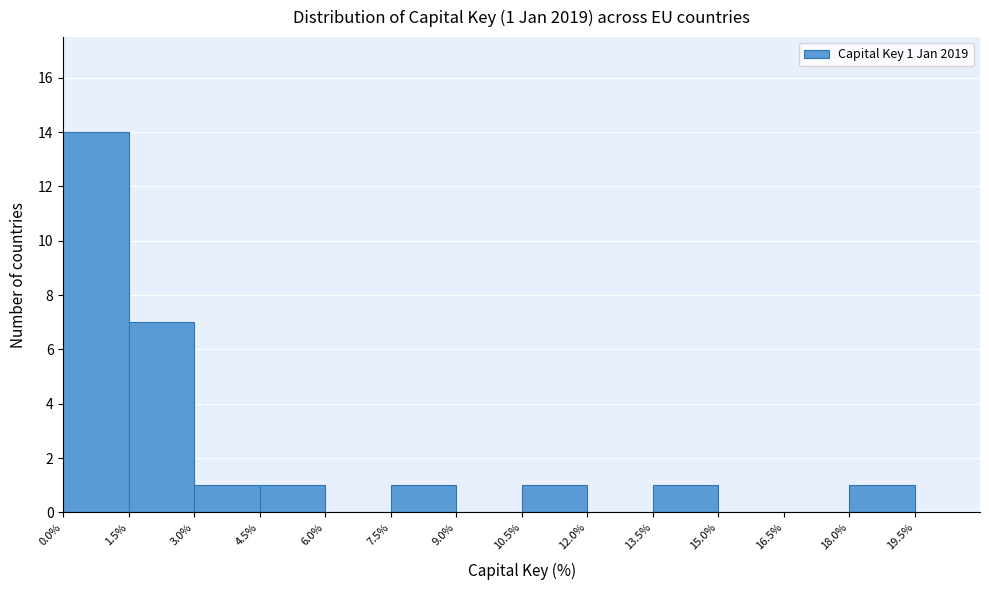

Which range on the x-axis has the tallest bar?

0.0% to 1.5%